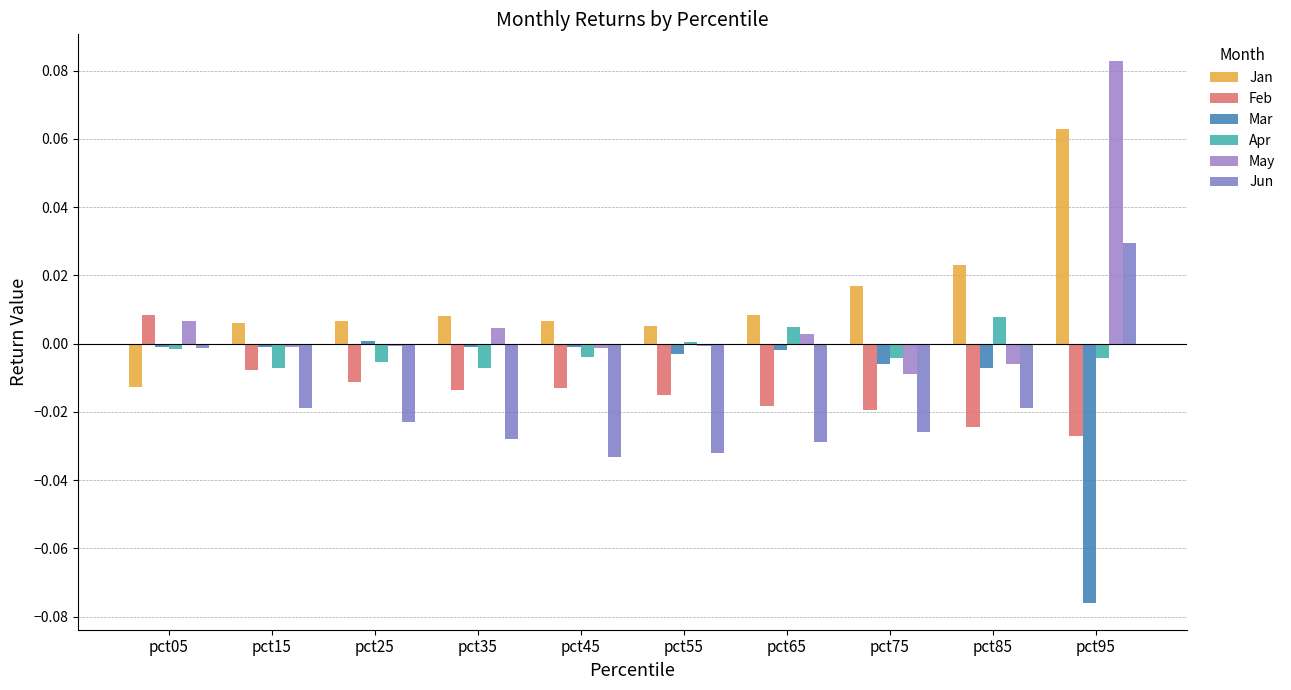

Count the number of categories in the chart.

10